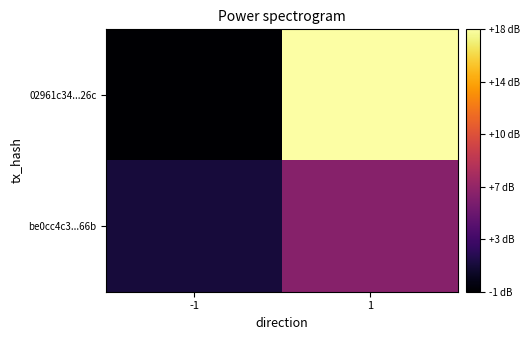

Which has a higher value, 1 or -1?

1